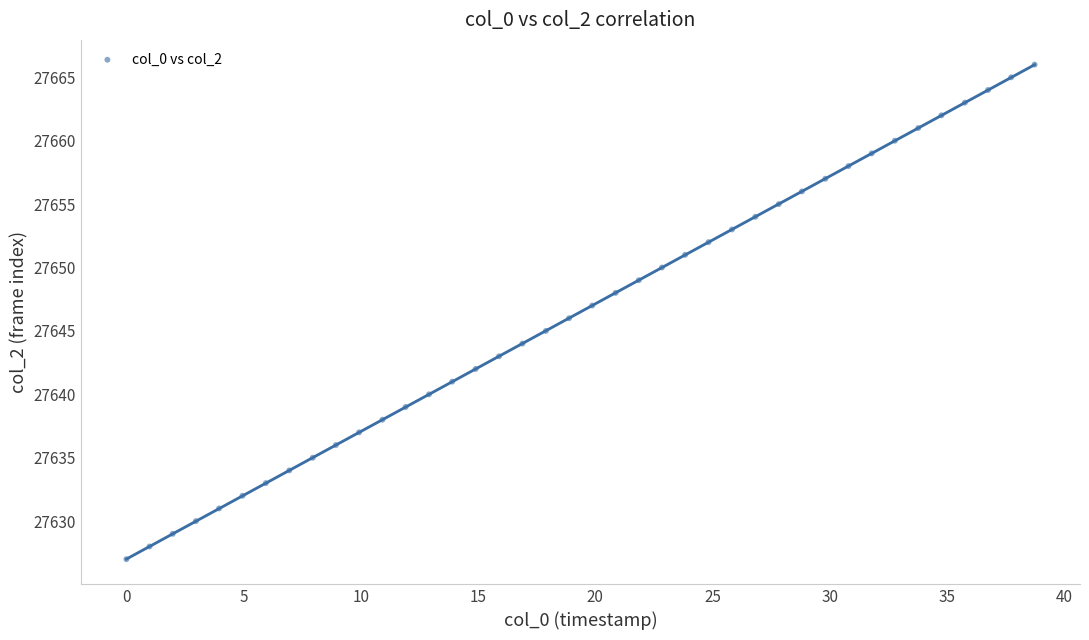

What is the range of Y values (max minus min)?

39